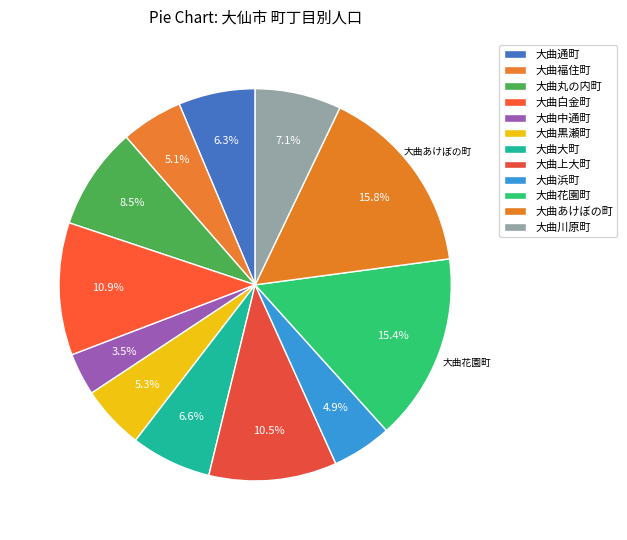

To the nearest percent, what is the average slice percentage?

8%